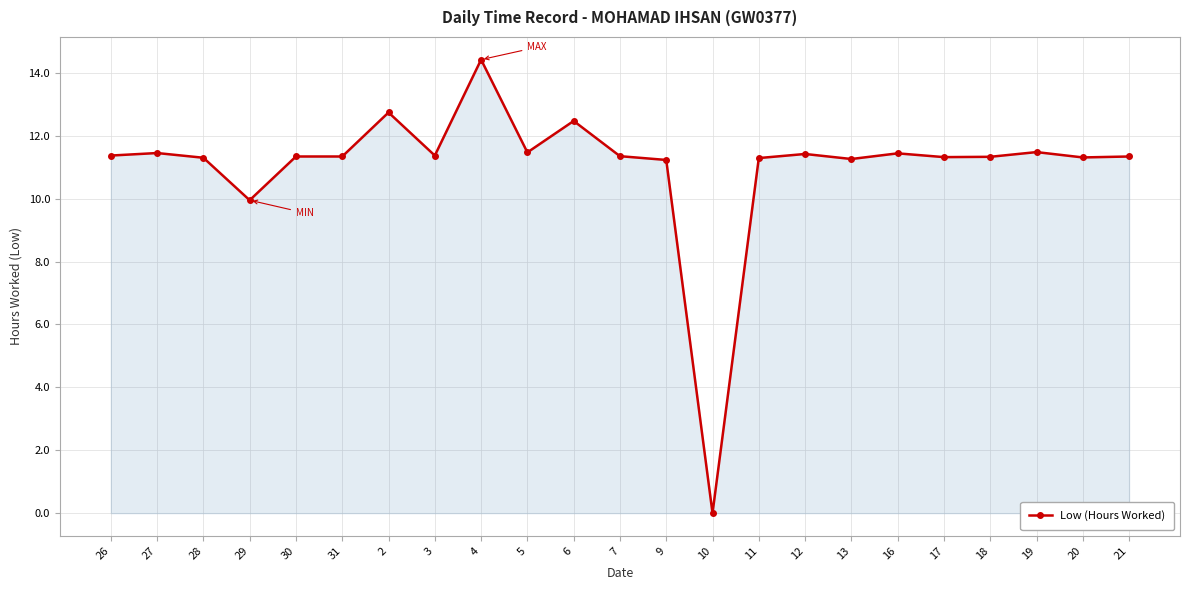

What is the difference between the maximum and minimum values?

14.4